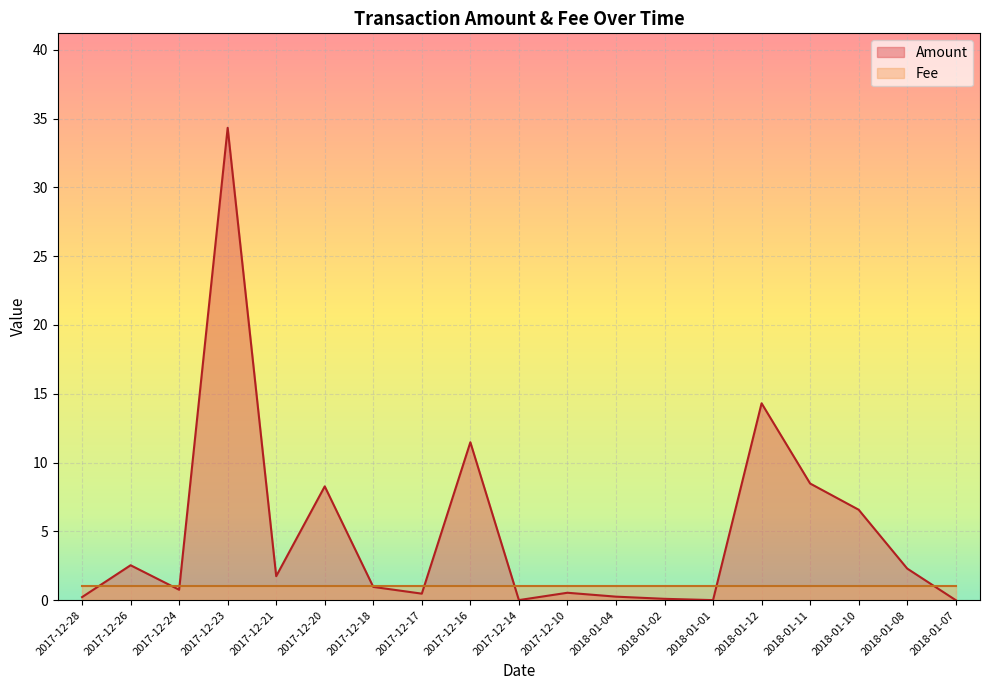

Reading left to right, extract all data points from this chart.

2017-12-28=0.2	2017-12-26=2.5	2017-12-24=0.8	2017-12-23=34.3	2017-12-21=1.7	2017-12-20=8.3	2017-12-18=1.0	2017-12-17=0.5	2017-12-16=11.5	2017-12-14=0.0	2017-12-10=0.5	2018-01-04=0.3	2018-01-02=0.1	2018-01-01=0.0	2018-01-12=14.3	2018-01-11=8.5	2018-01-10=6.6	2018-01-08=2.3	2018-01-07=0.0